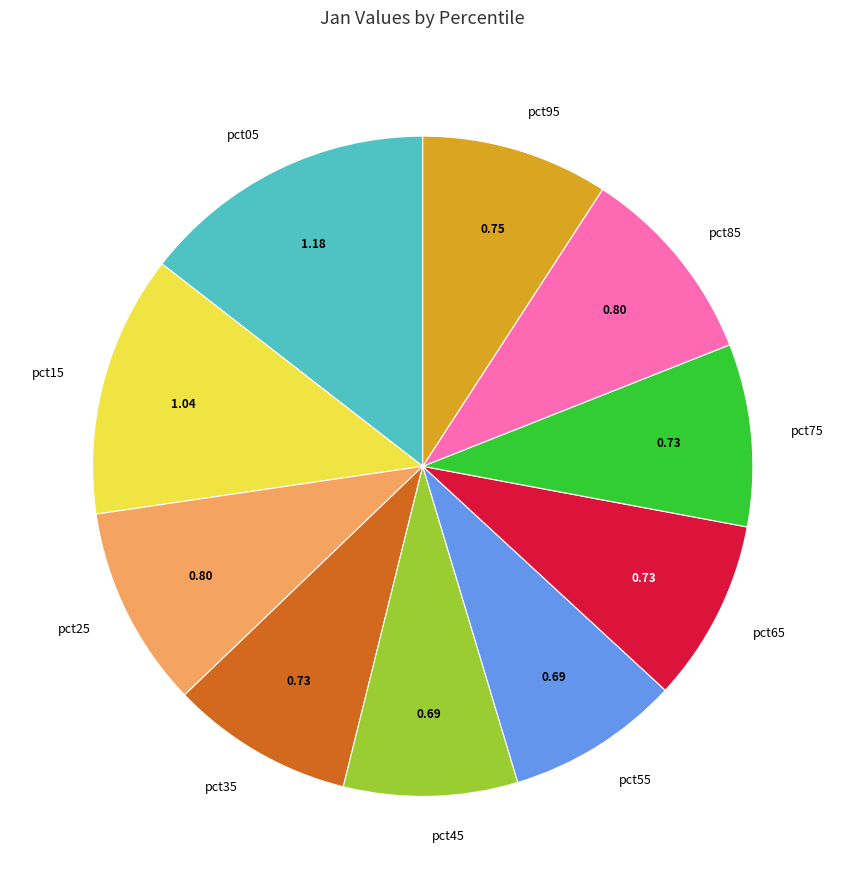

Which has a higher value, pct45 or pct95?

pct95